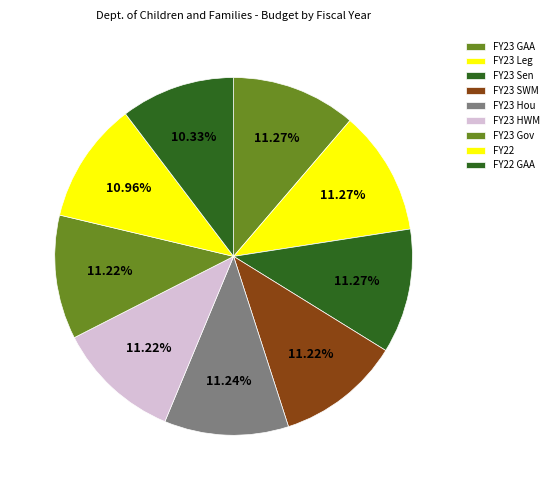

How many slices are in this pie chart?

9